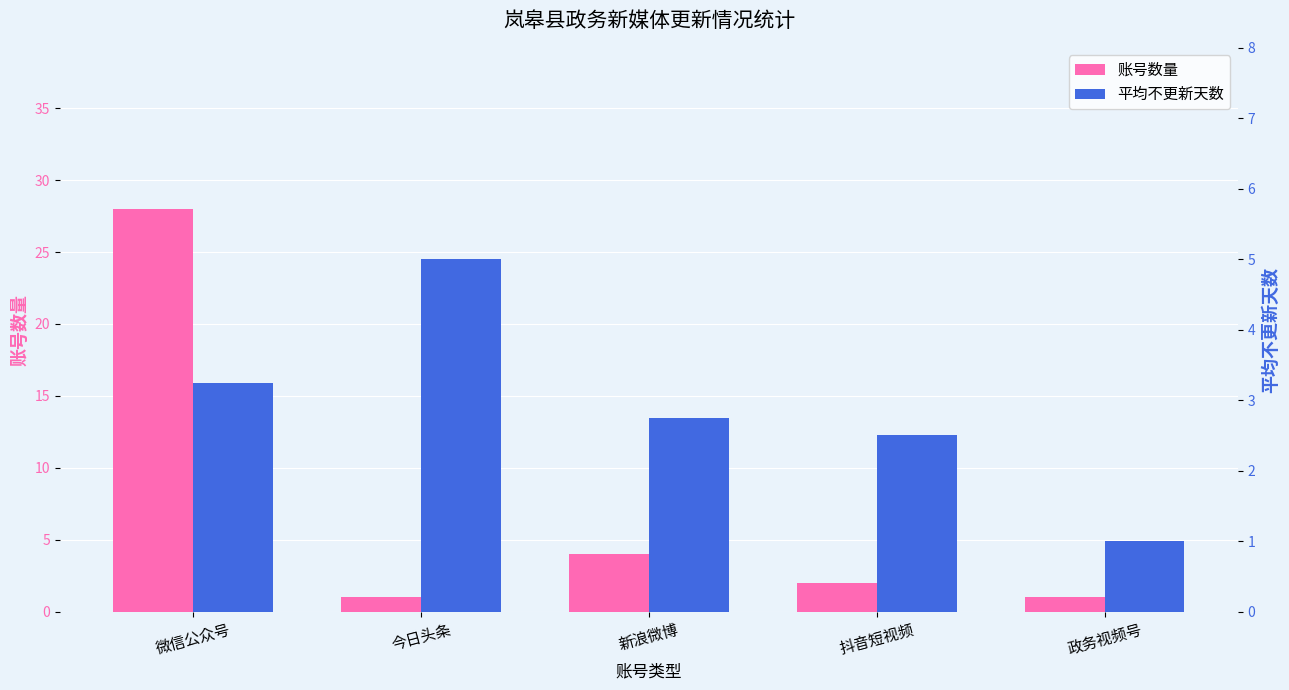

Which series has the largest total across all categories?

账号数量